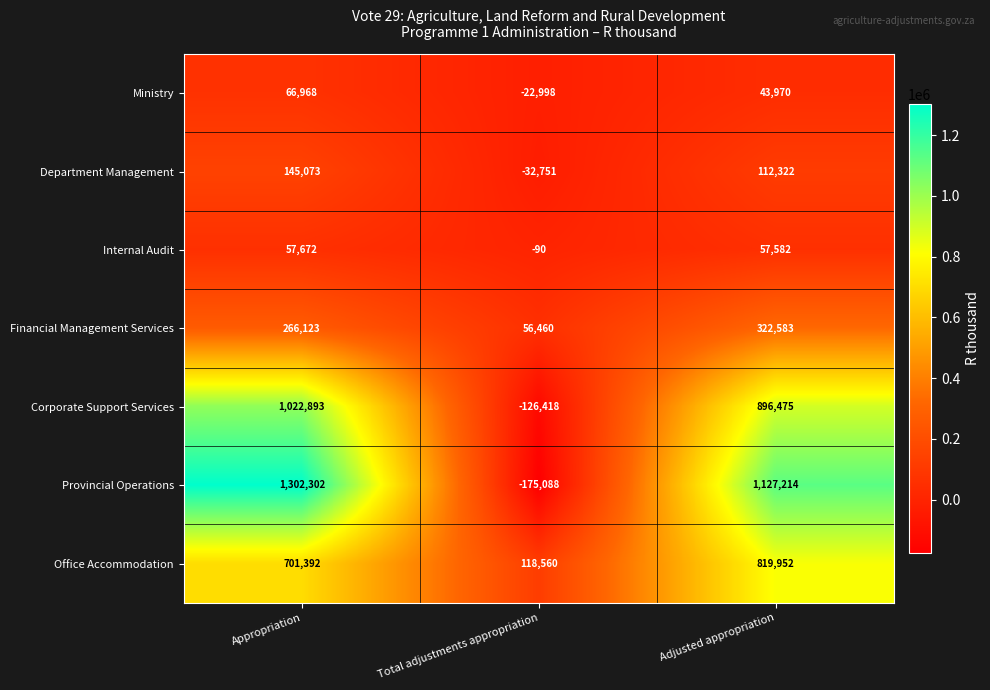

At which category is the sum across all series the highest?

Appropriation